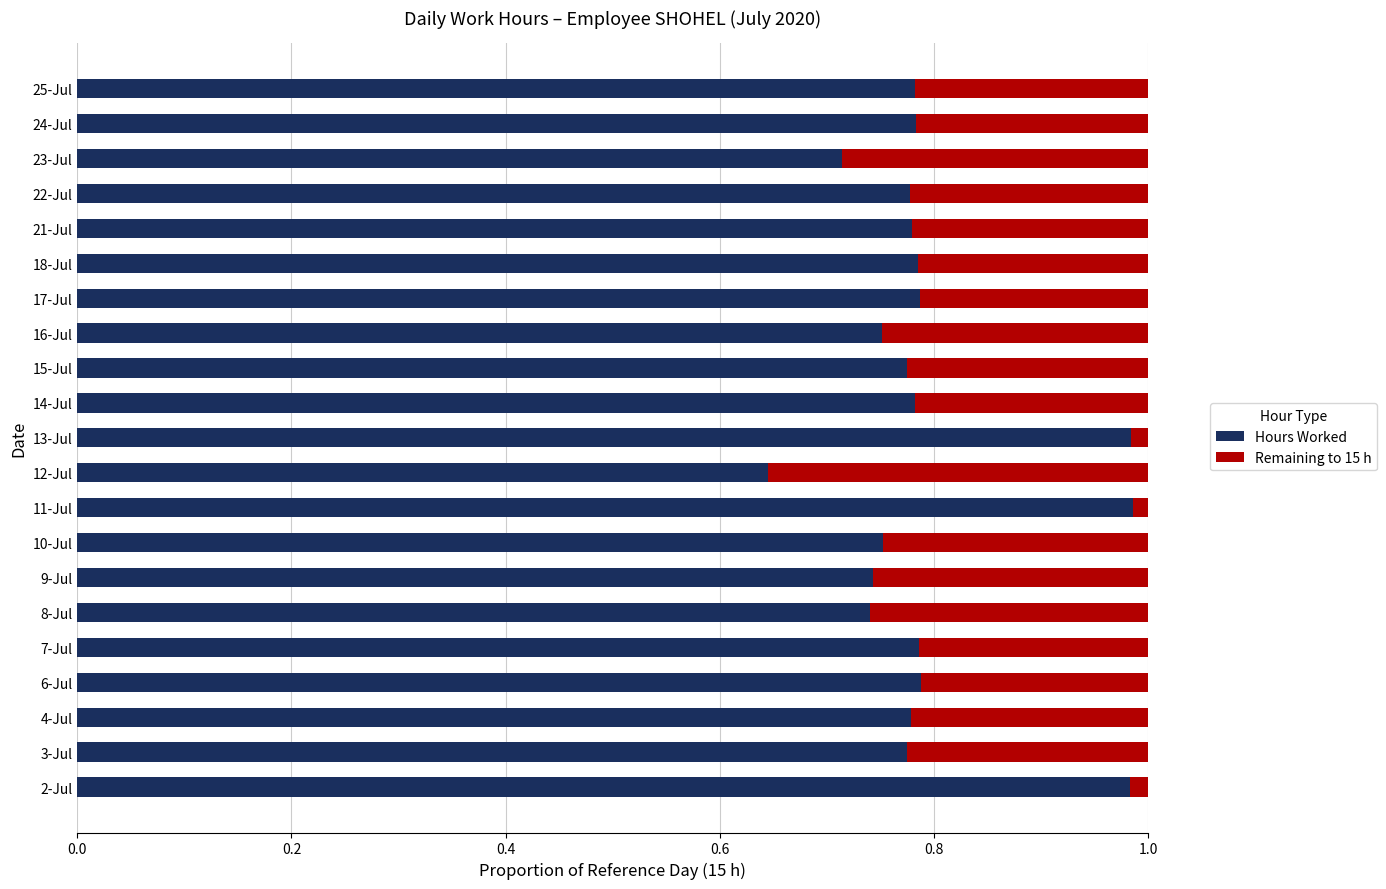

What is the sum of all Hours Worked values?

16.7